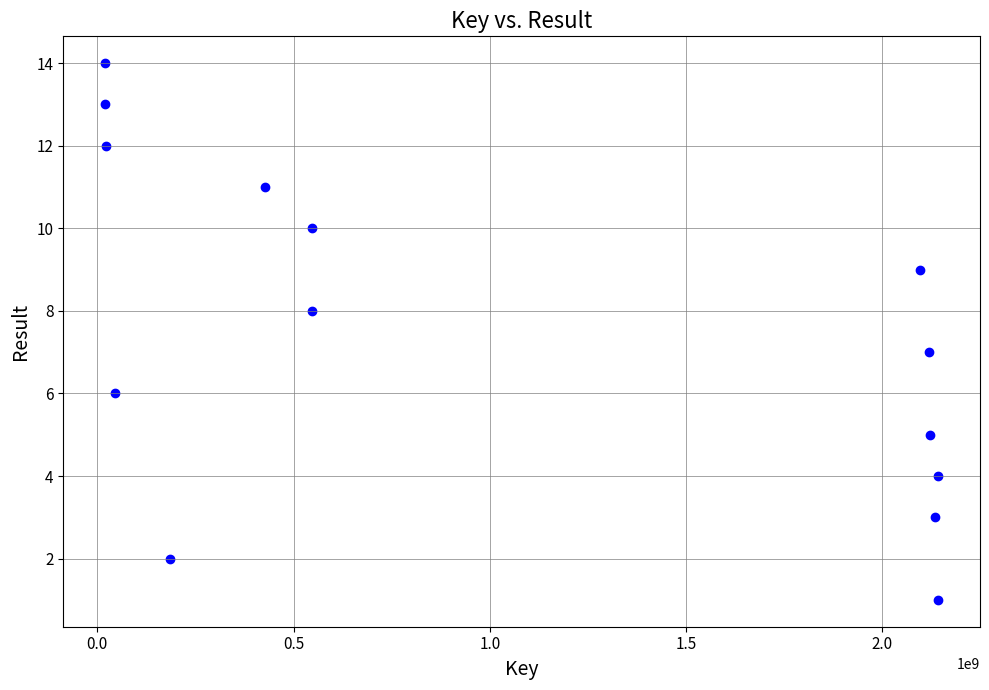

What is the range of X values (max minus min)?

2123202351